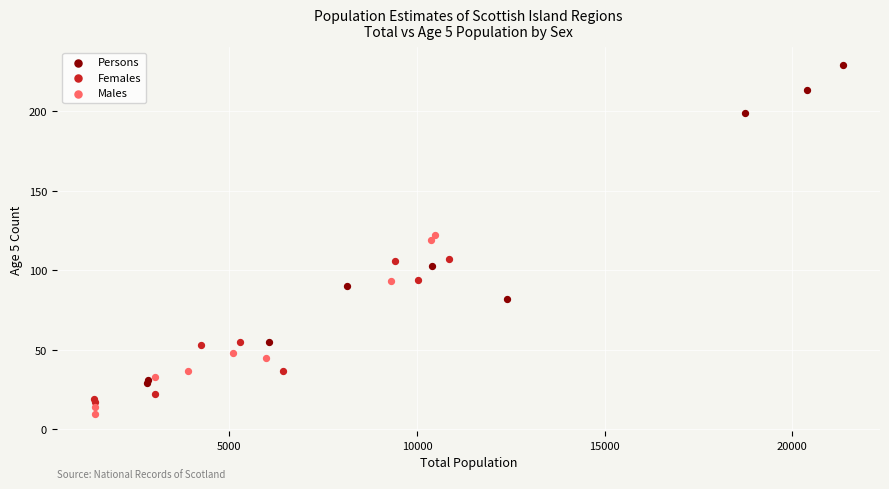

Which series has the largest Y range (max minus min)?

Persons